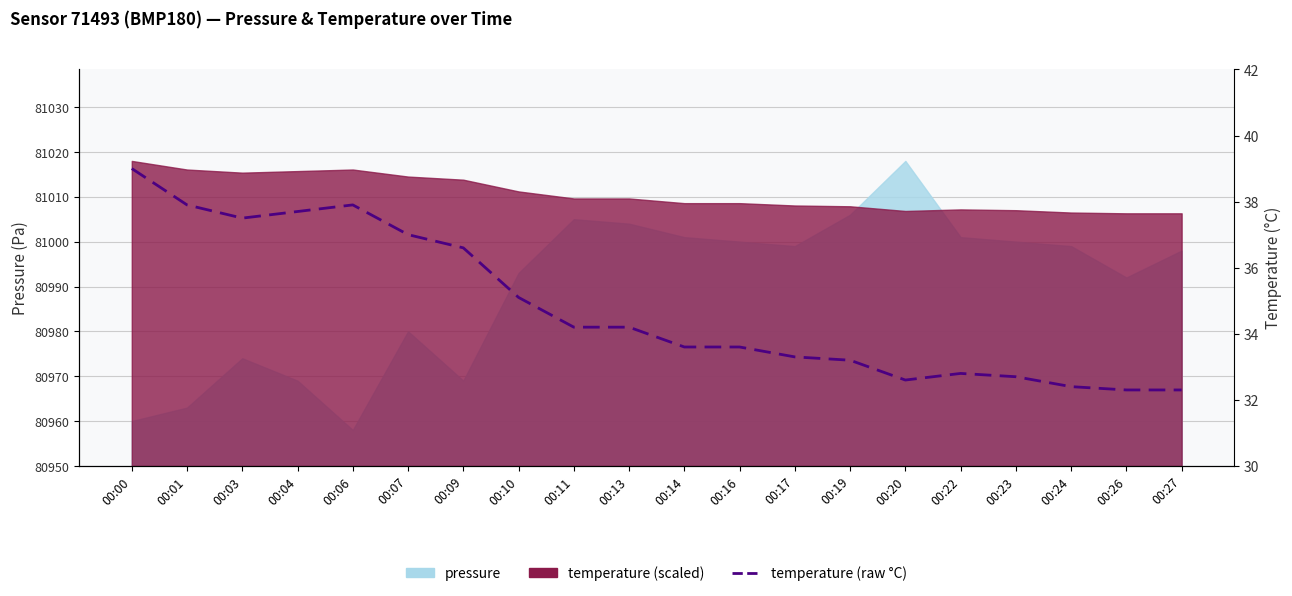

Which label corresponds to the largest value in the chart?

00:00